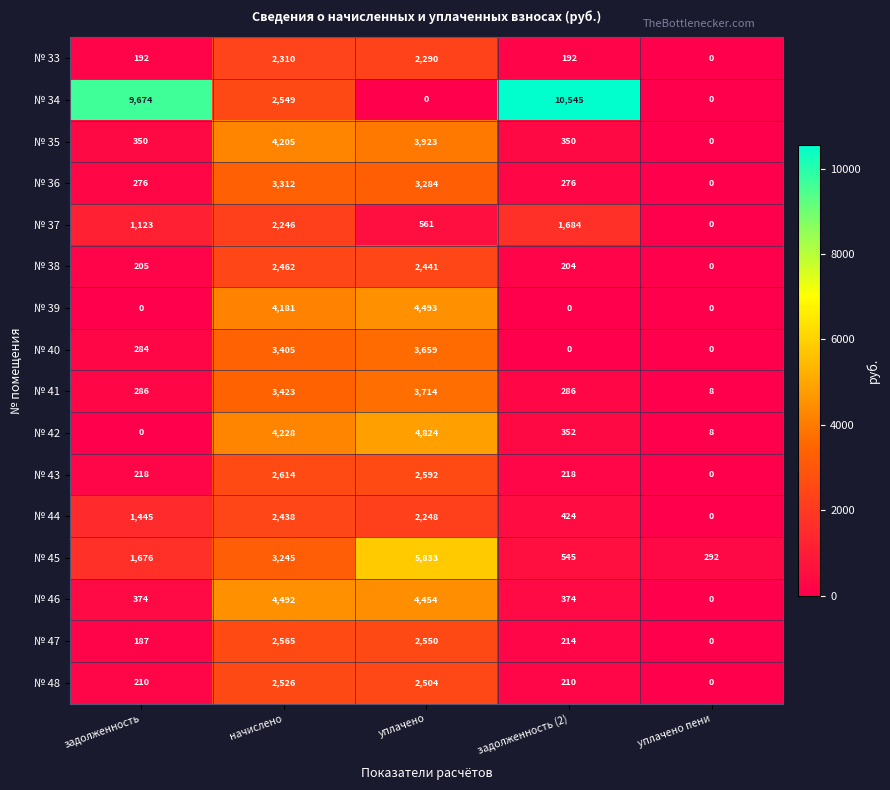

Count the number of data series in this chart.

16